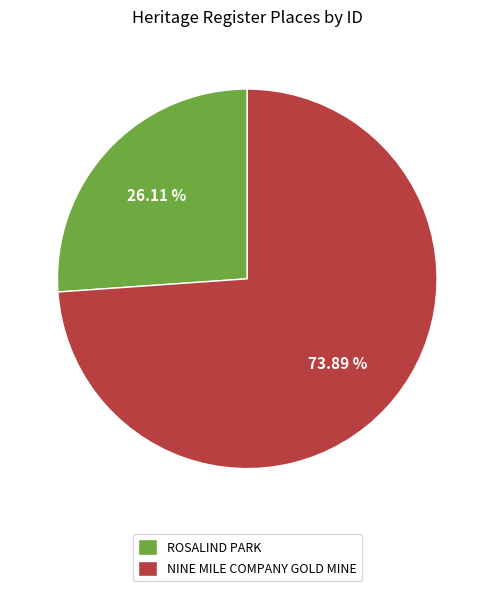

What percentage do NINE MILE COMPANY GOLD MINE and ROSALIND PARK together represent?

100.0%